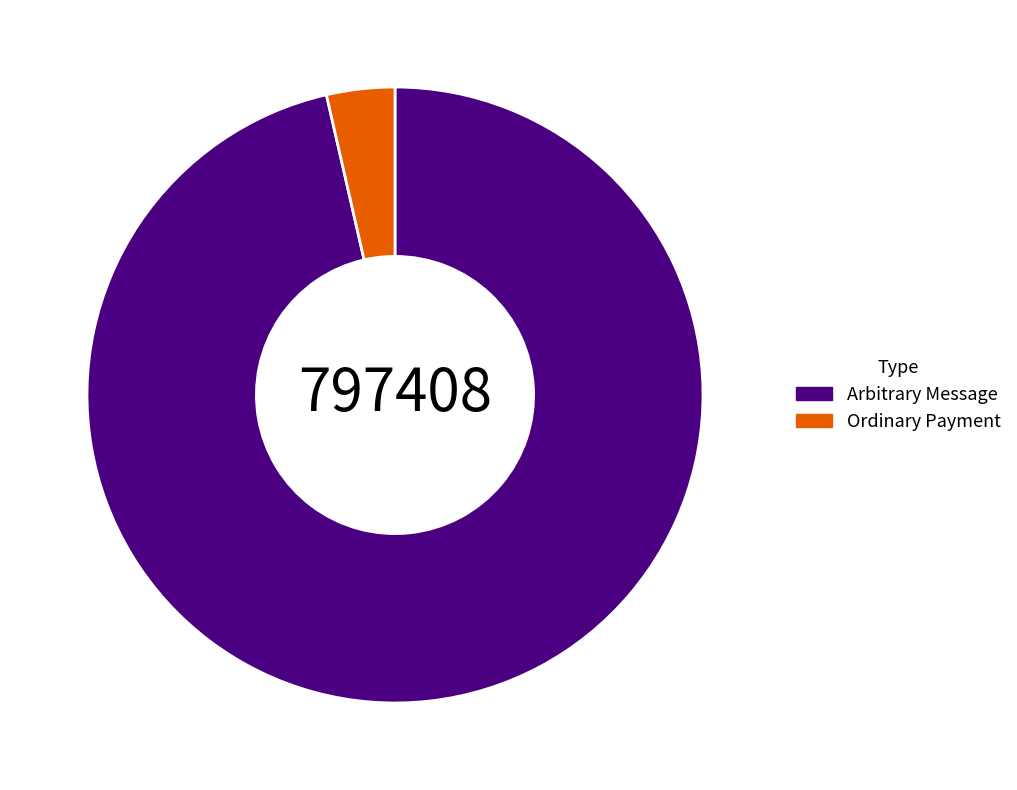

Rank the categories by value from lowest to highest.

Ordinary Payment, Arbitrary Message